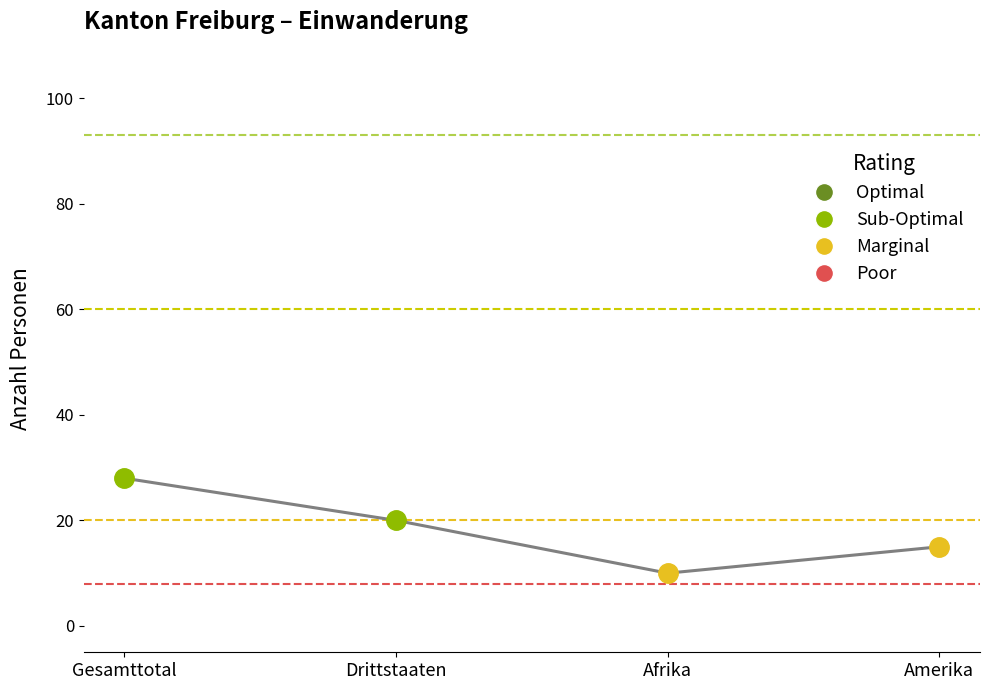

What is the change in value from Afrika to Amerika?

+5